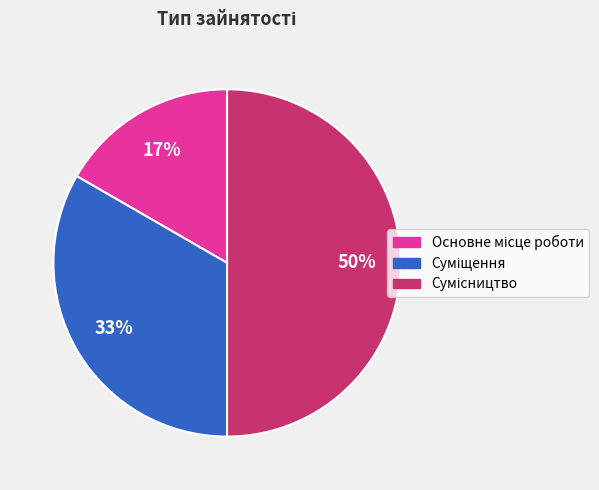

How many segments does this pie chart have?

3